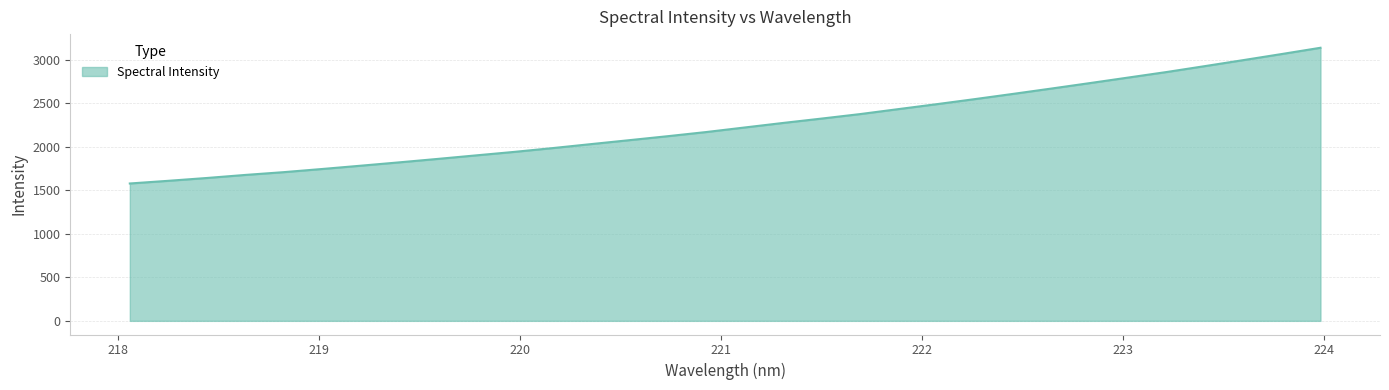

Reading right to left, transcribe all the data shown in this chart.

3139.2	3067.9	2998.1	2929.1	2861.1	2797.4	2733.8	2671.2	2609.7	2549.4	2490.9	2433.9	2376.6	2325.2	2275.0	2222.9	2170.6	2122.9	2077.2	2031.7	1985.9	1942.2	1901.9	1861.2	1821.7	1783.2	1745.6	1709.2	1677.3	1642.2	1609.8	1579.0